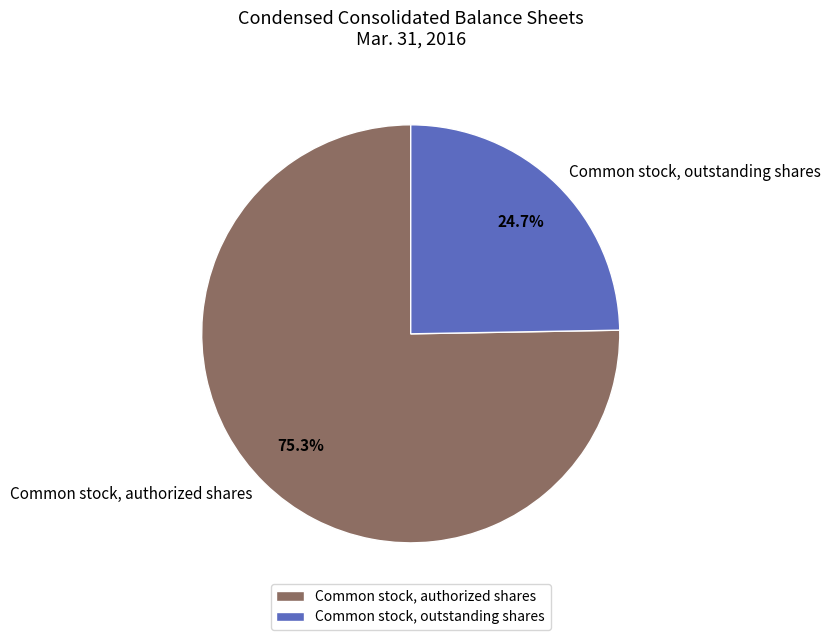

Which slice is the smallest?

Common stock, outstanding shares